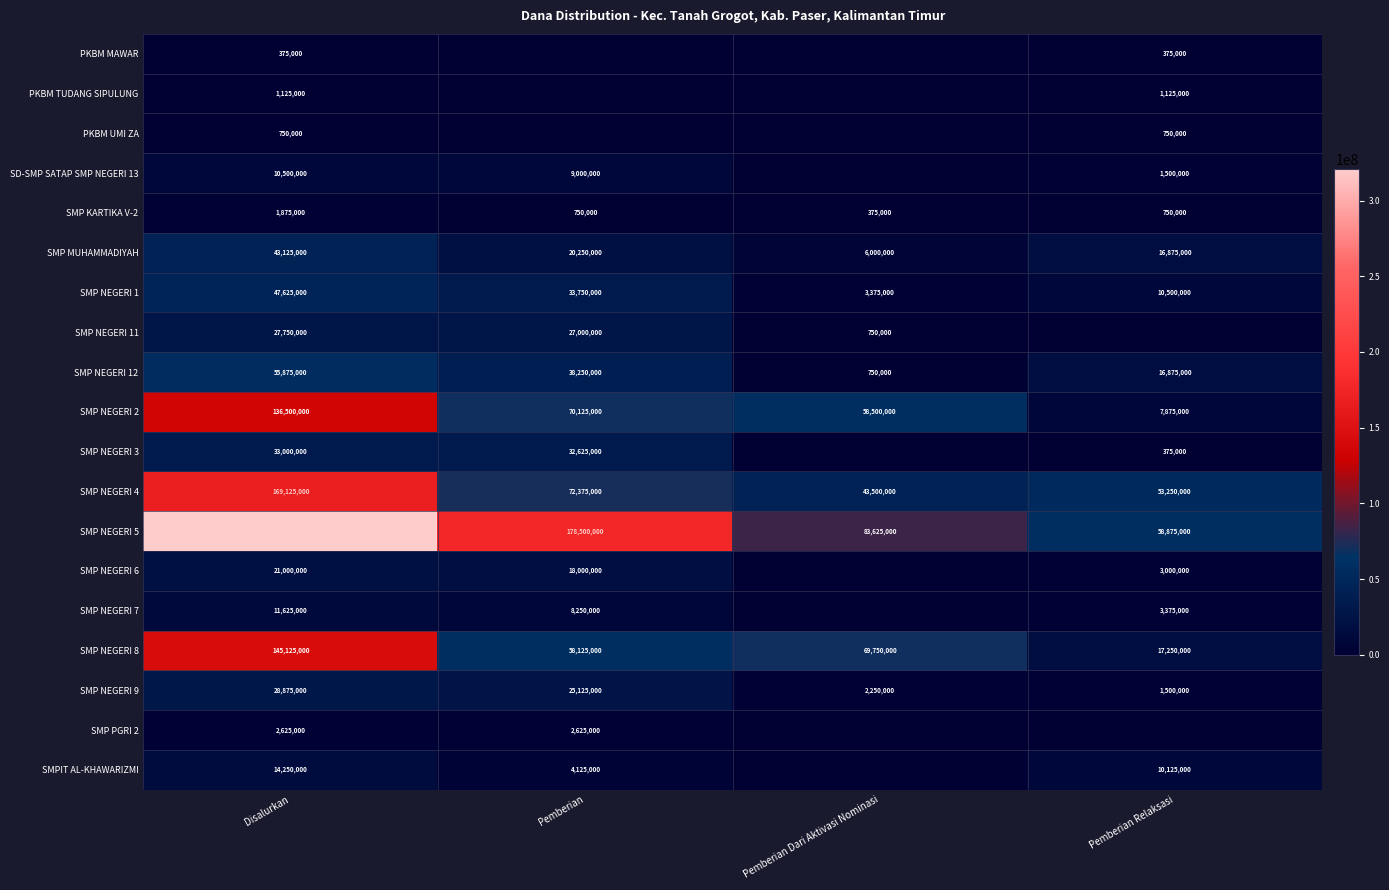

How many data points in SMP NEGERI 12 are less than 38250000?

2